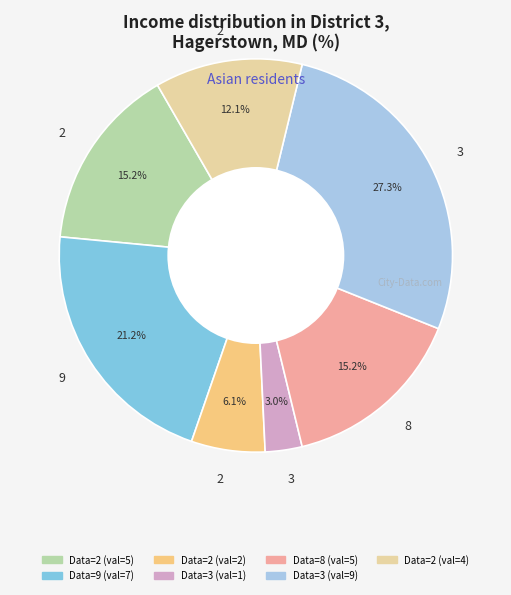

Is there a majority slice in this chart?

No